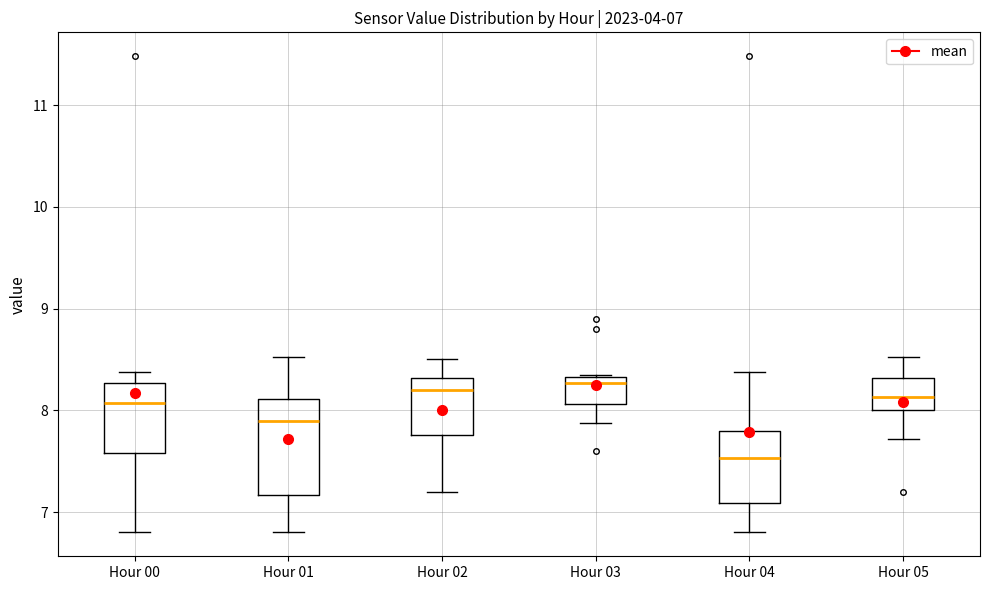

Which box's median line is the lowest?

Hour 04